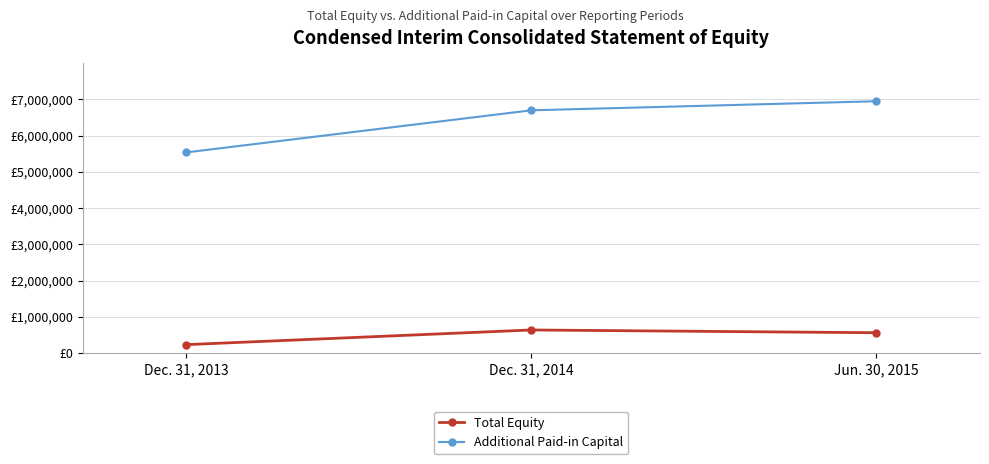

At which label is Total Equity closest to 441343?

Jun. 30, 2015